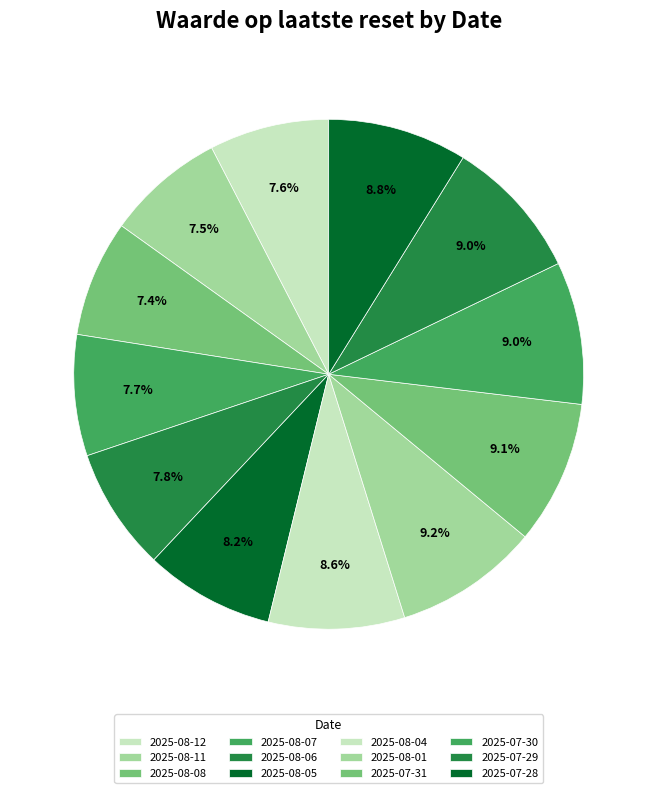

How much of the chart is everything except 2025-07-30?

91.0%